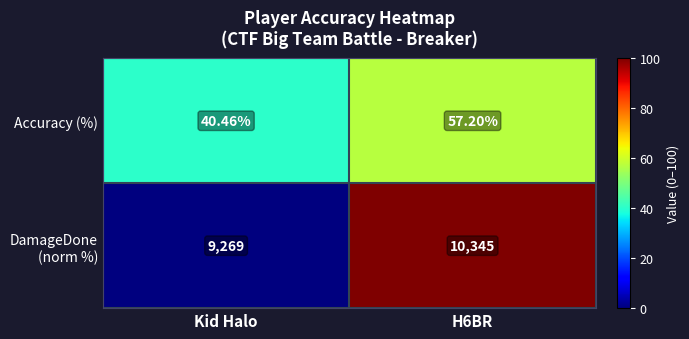

At which label is Accuracy (%) closest to 48?

Kid Halo